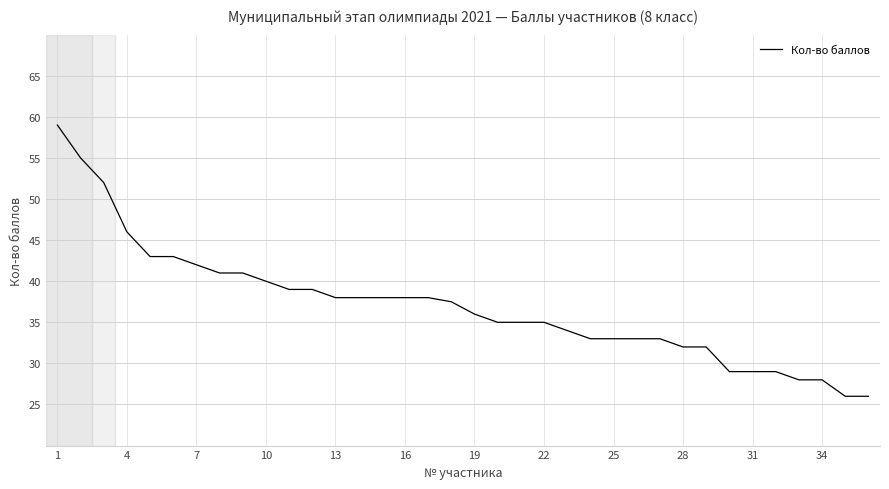

What is the difference between the maximum and minimum values?

33.0